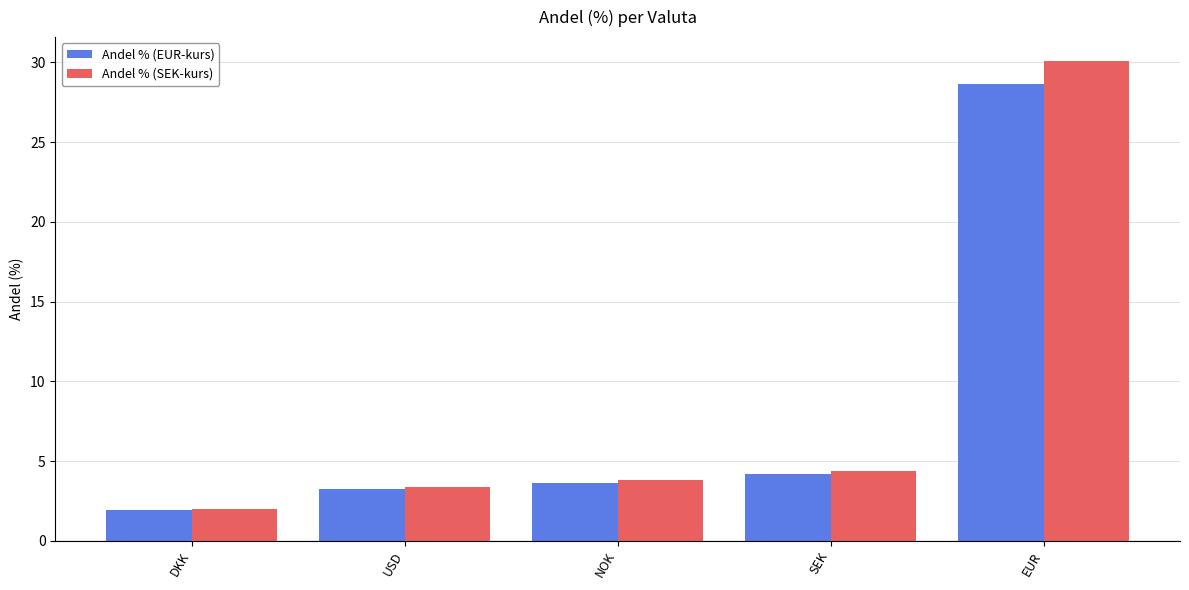

True or false: Andel % (SEK-kurs) has a value of 1.9 at NOK.

False